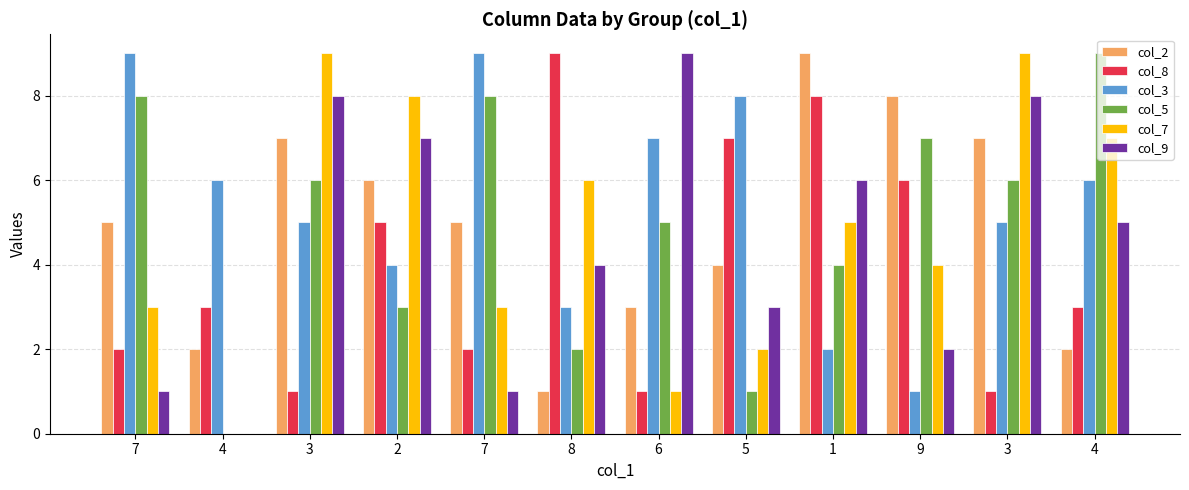

Where is col_9 nearest to the value 4?

8